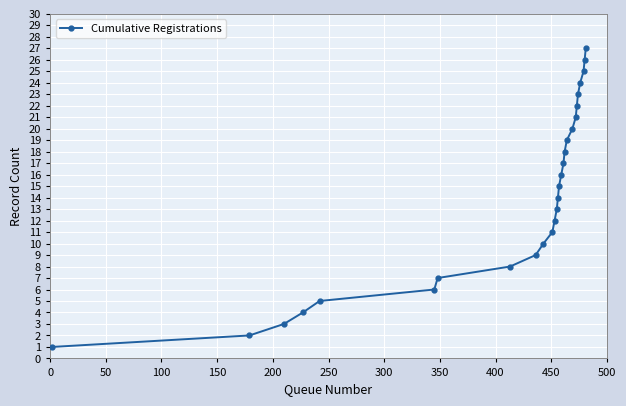

True or false: the data has more than 1 interior local peaks.

False